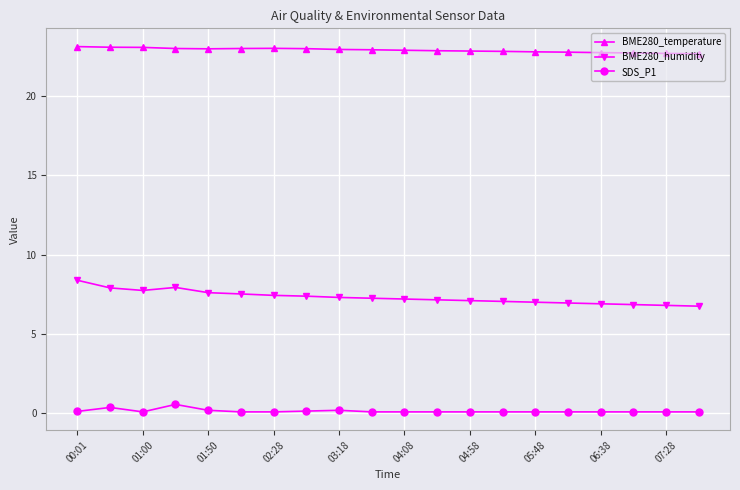

Does the chart display data point markers on the line(s)?

Yes